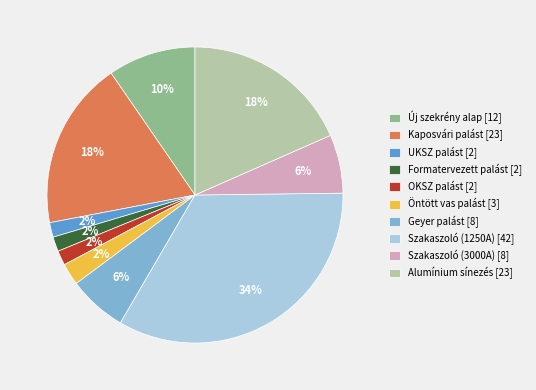

Which category has the biggest portion of the pie?

Szakaszoló (1250A) [42]